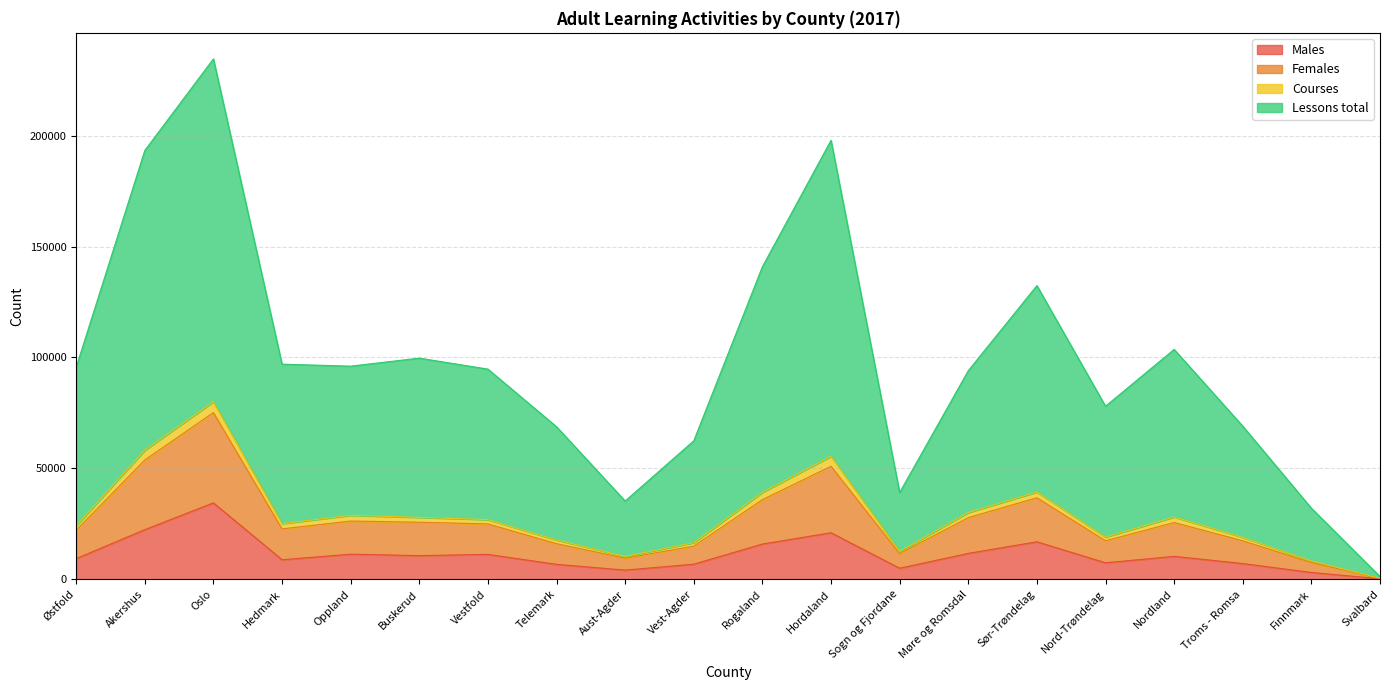

At how many categories does at least one series exceed 10420?

19